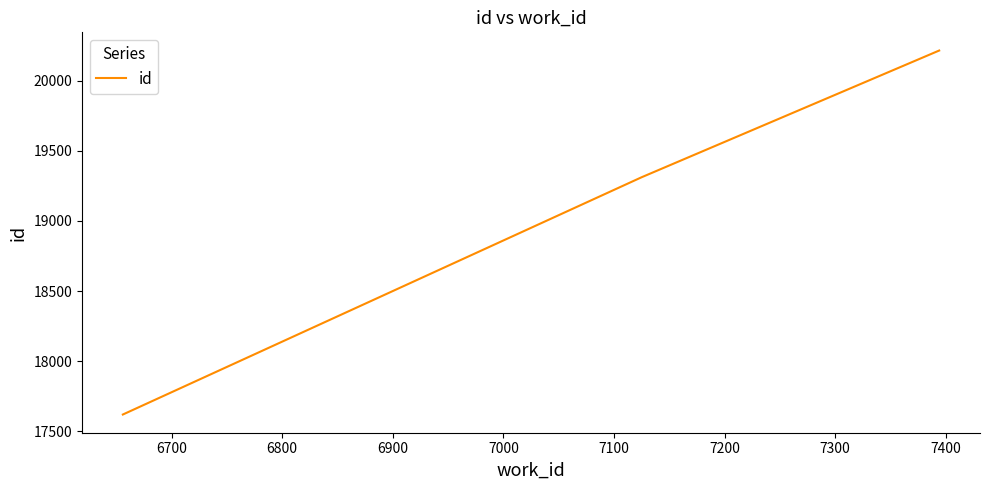

What is the smallest value displayed?

17620